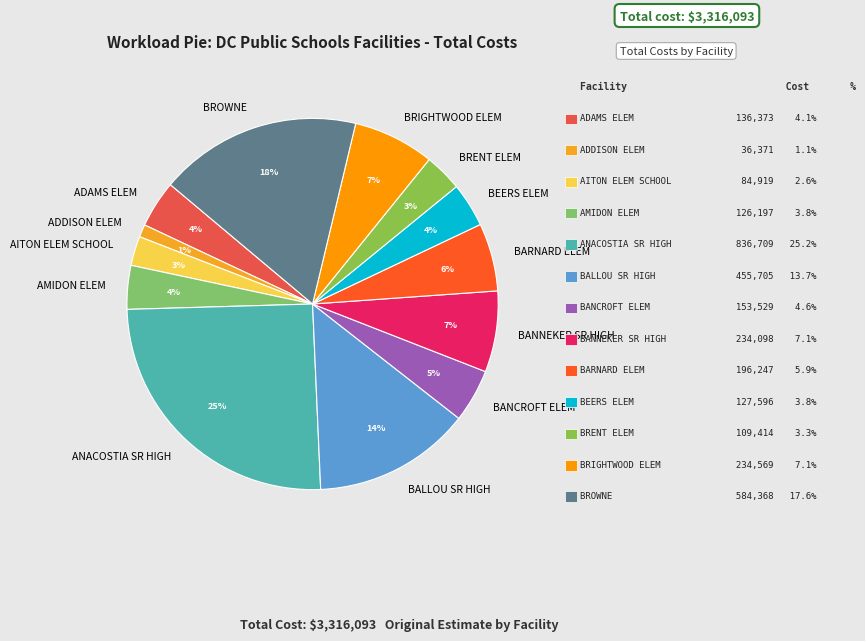

What is the largest slice in the pie chart?

ANACOSTIA SR HIGH